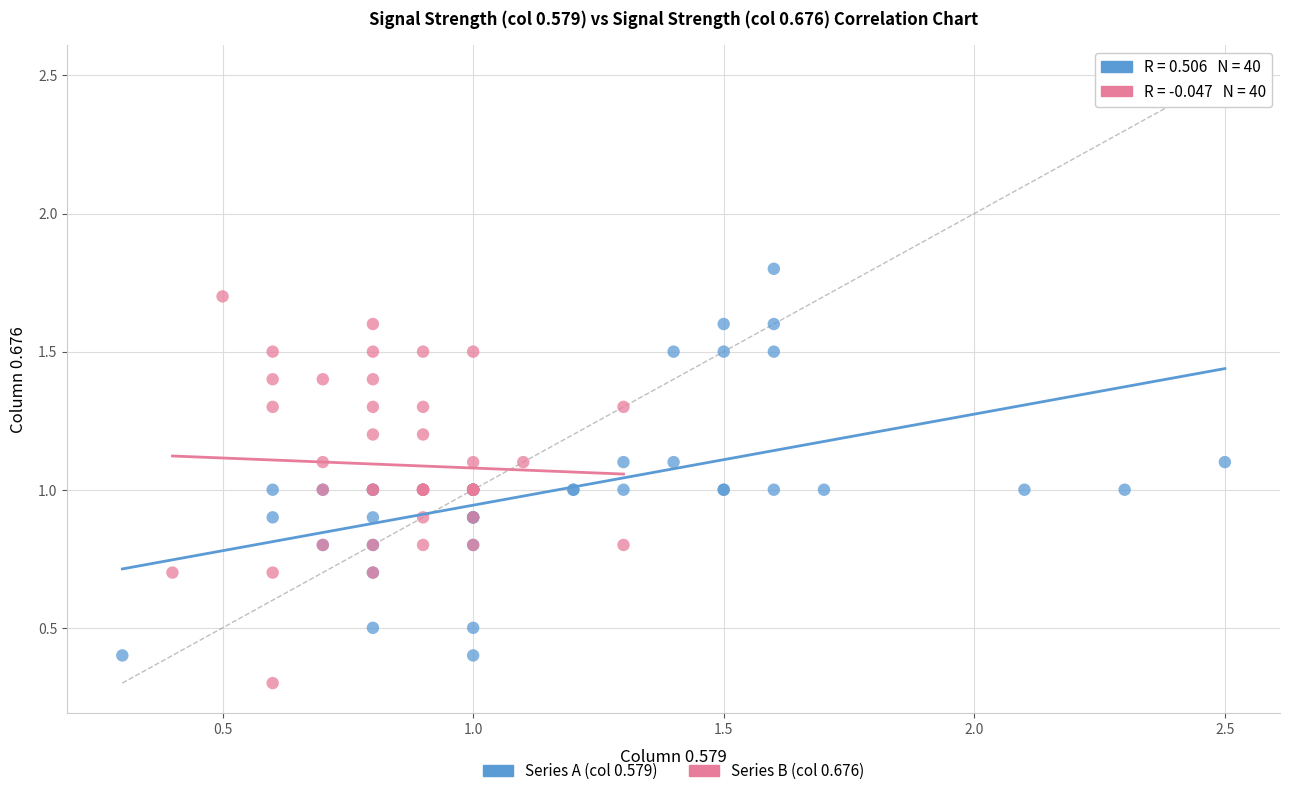

What are all the series names shown in the legend?

Series A (col 0.579), Series B (col 0.676)